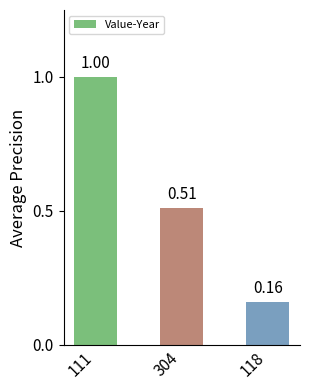

List the labels in order of value, largest first.

111, 304, 118